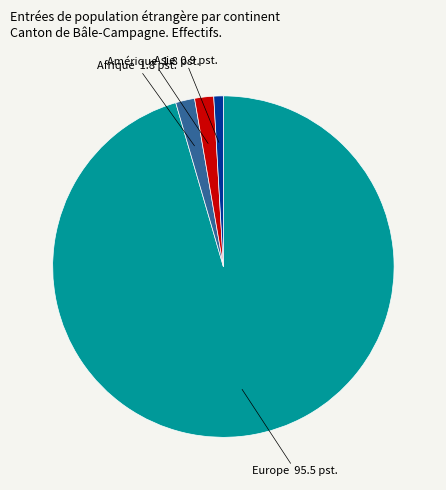

Which category has the biggest portion of the pie?

Europe